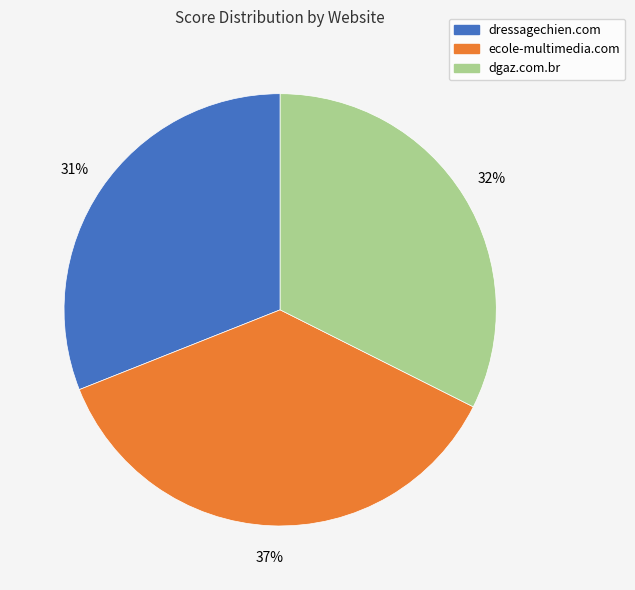

Does dressagechien.com represent more than half of the total?

No